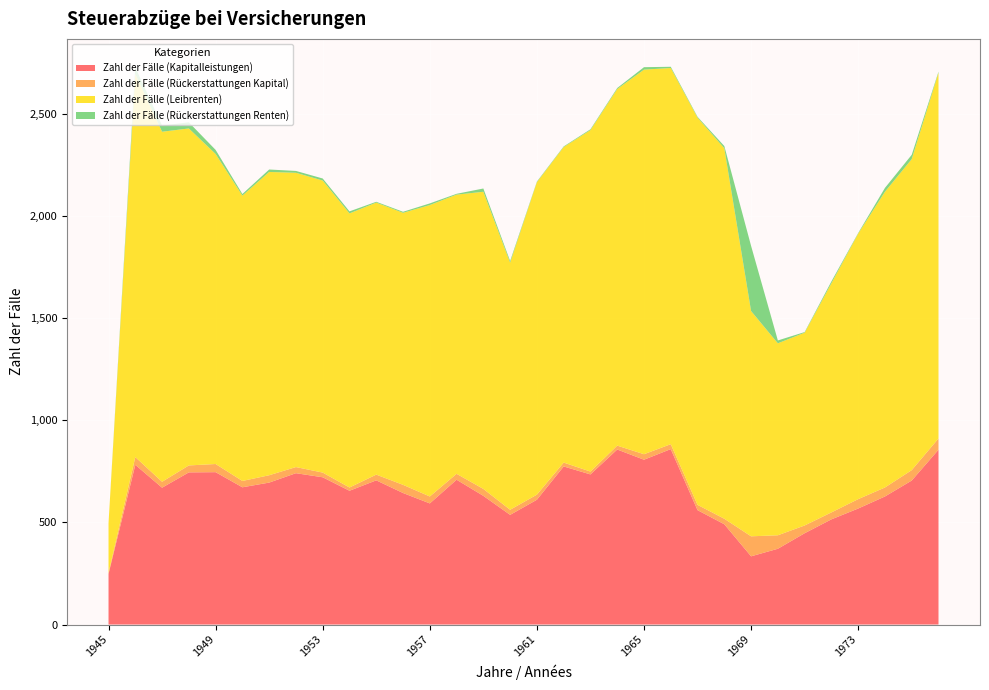

Reading left to right, extract all data points from this chart.

Zahl der Fälle (Kapitalleistungen): 248	782	670	745	746	672	695	741	721	655	706	644	593	709	630	537	611	774	735	857	807	859	560	491	334	371	447	515	568	627	705	856
Zahl der Fälle (Rückerstattungen Kapital): 5	38	29	34	40	31	36	30	23	16	28	40	34	29	34	25	25	19	14	19	27	24	26	27	98	66	38	34	46	44	51	55
Zahl der Fälle (Leibrenten): 243	1876	1714	1650	1518	1397	1485	1441	1430	1342	1332	1332	1427	1367	1455	1210	1530	1545	1672	1746	1883	1842	1896	1814	1103	940	944	1122	1300	1448	1523	1791
Zahl der Fälle (Rückerstattungen Renten): 0	32	30	30	20	8	12	9	10	10	4	5	8	4	16	8	3	3	4	5	12	6	4	11	319	14	3	9	3	19	21	5